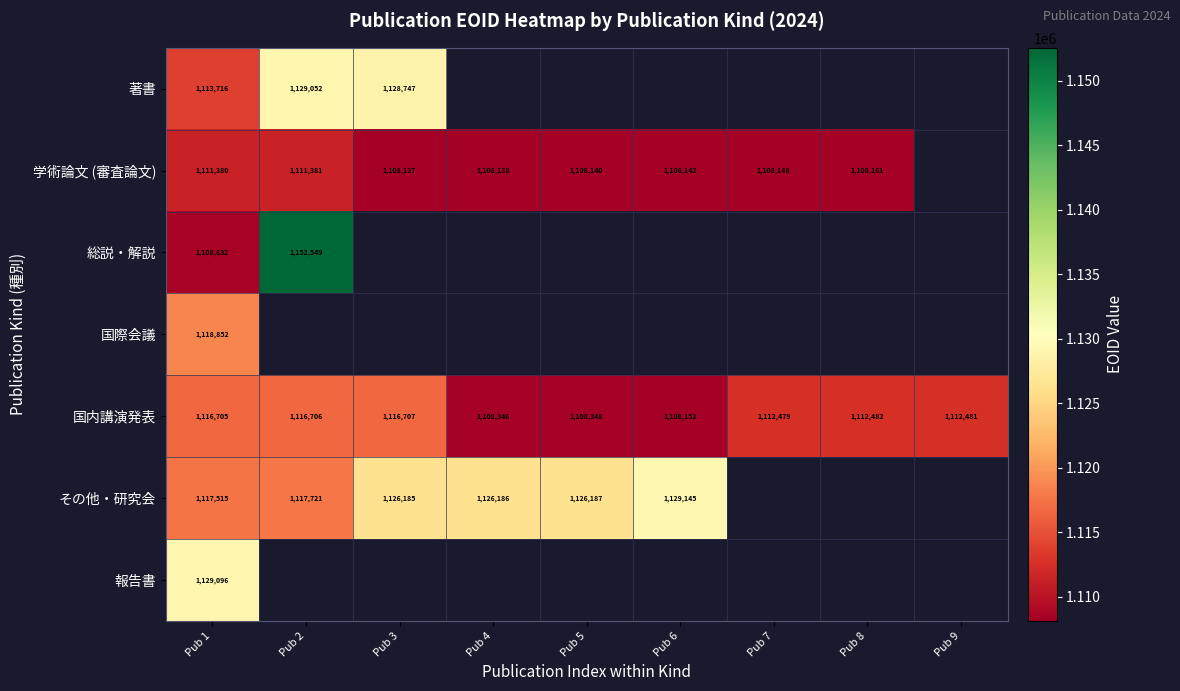

What is the sum of the 学術論文 (審査論文) values at Pub 4 and Pub 8?

2216299